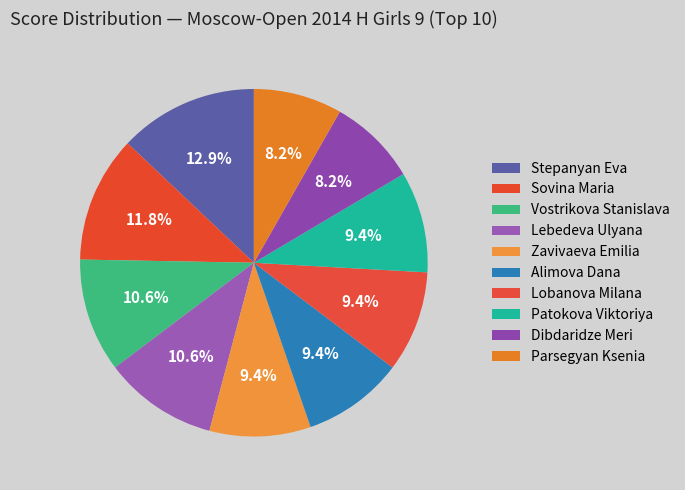

Rank the categories by value from lowest to highest.

Dibdaridze Meri, Parsegyan Ksenia, Zavivaeva Emilia, Alimova Dana, Lobanova Milana, Patokova Viktoriya, Vostrikova Stanislava, Lebedeva Ulyana, Sovina Maria, Stepanyan Eva